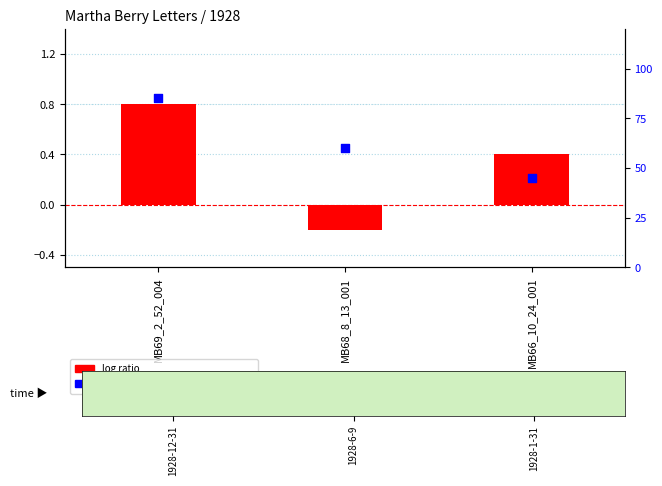

Which series has the largest Y range (max minus min)?

percentile rank within the sample